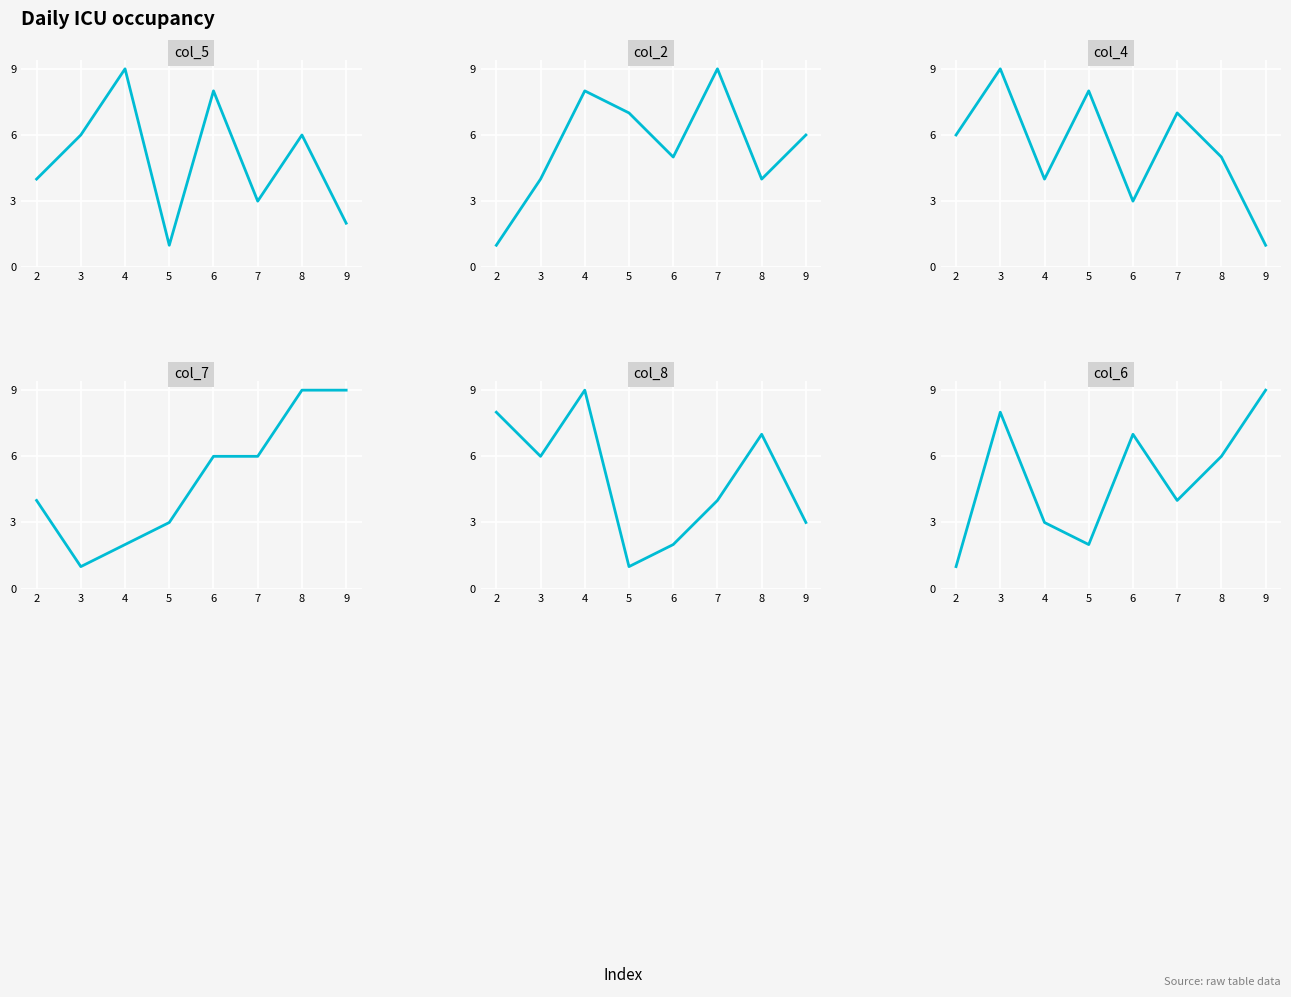

In col_4, how many points are higher than both neighbors (excluding endpoints)?

3